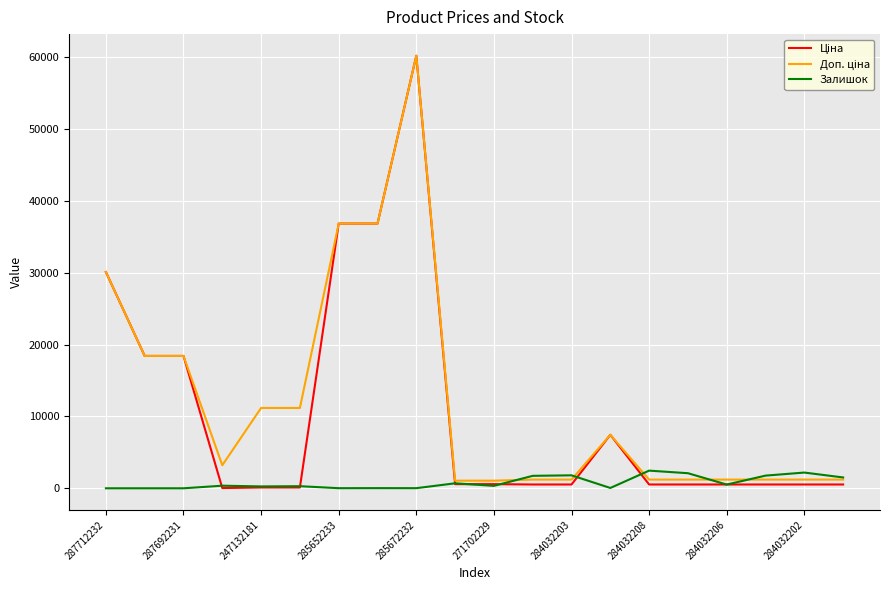

In Залишок, how many points are higher than both neighbors (excluding endpoints)?

7